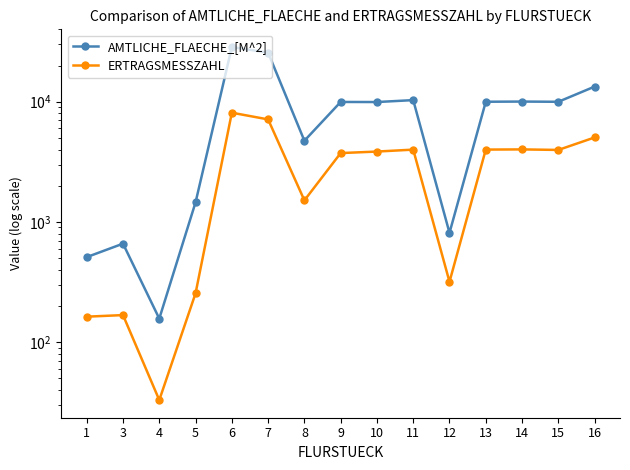

Reading left to right, extract all data points from this chart.

AMTLICHE_FLAECHE_[M^2]: 510	660	157	1456	28532	25603	4737	9956	9942	10315	812	9997	10032	9989	13361
ERTRAGSMESSZAHL: 163	168	33	255	8104	7129	1512	3740	3851	3996	318	3999	4013	3972	5044